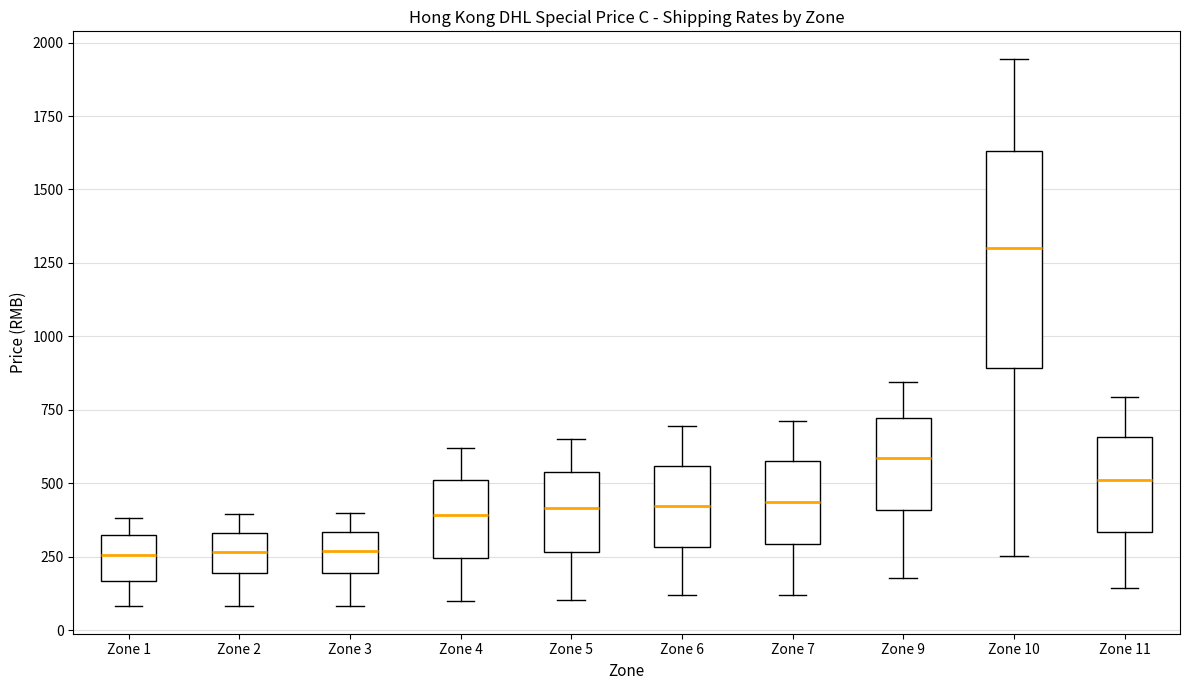

Comparing the boxes themselves (not the whiskers), which one is the tallest?

Zone 10